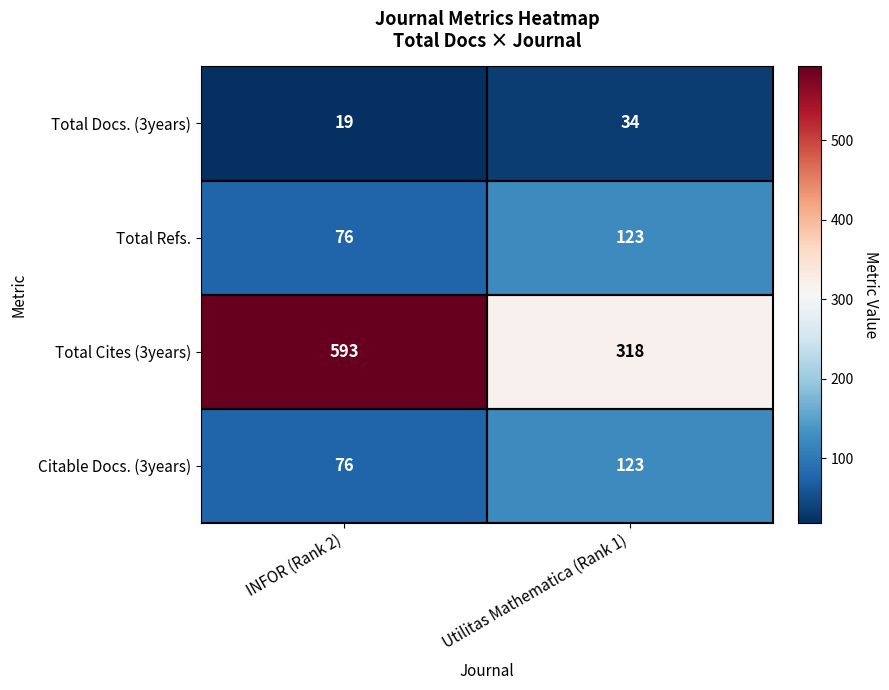

What is the sum of all Citable Docs. (3years) values?

199